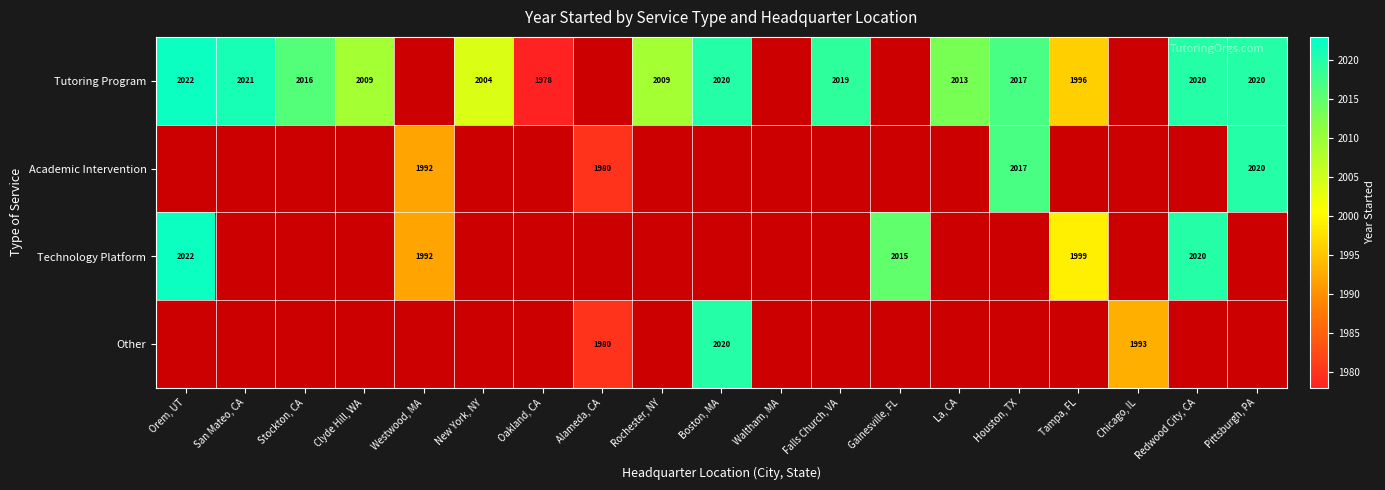

True or false: Technology Platform has a value of 1999 at Tampa, FL.

True